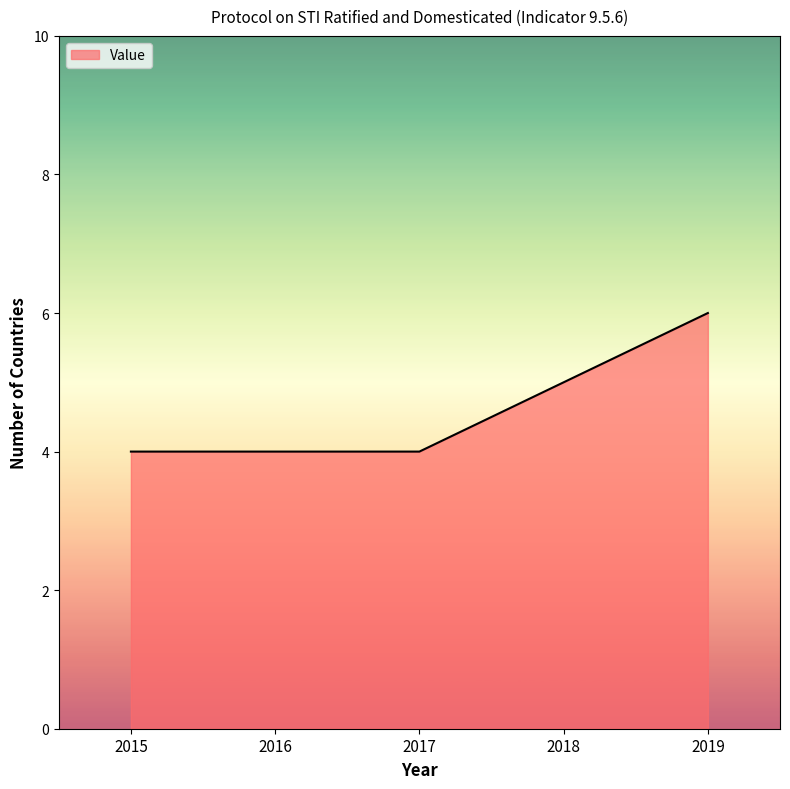

True or false: there are more than 2 points higher than both neighbors.

False